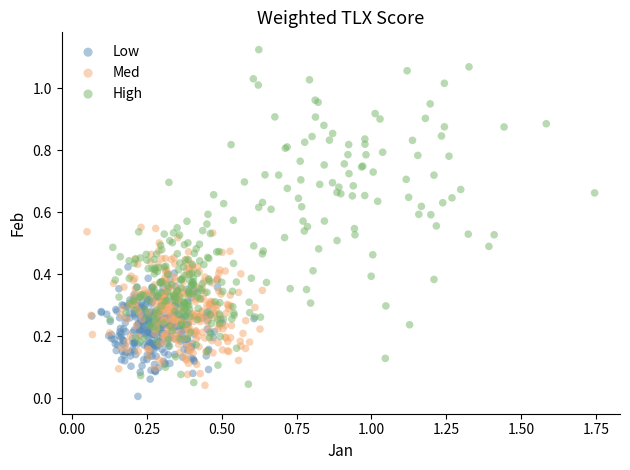

Which series reaches the maximum Y coordinate?

High